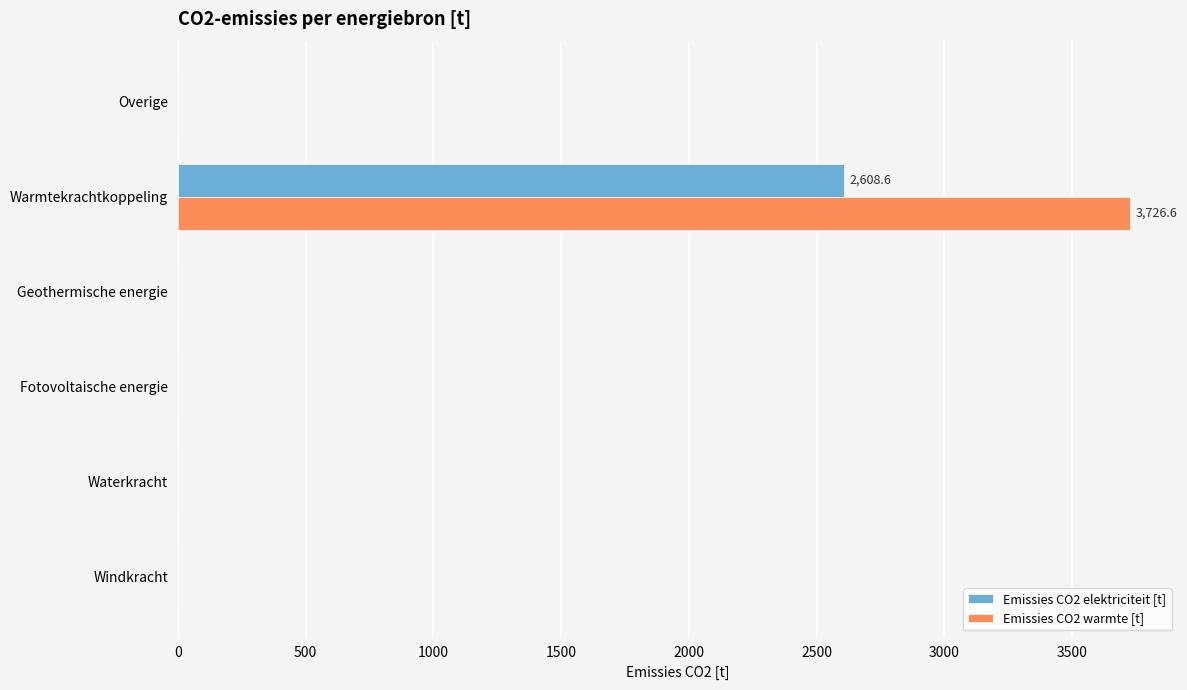

The value of Emissies CO2 elektriciteit [t] at Geothermische energie is -1057.0. True or false?

False